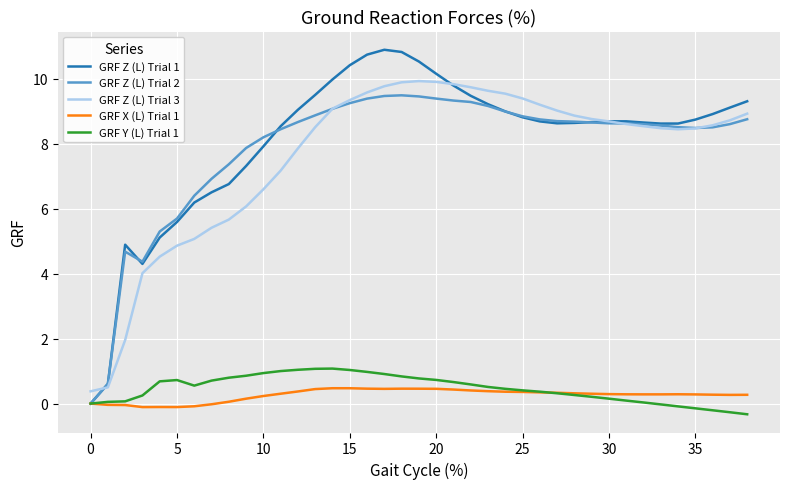

True or false: GRF Z (L) Trial 3 and GRF Y (L) Trial 1 intersect in this chart.

False